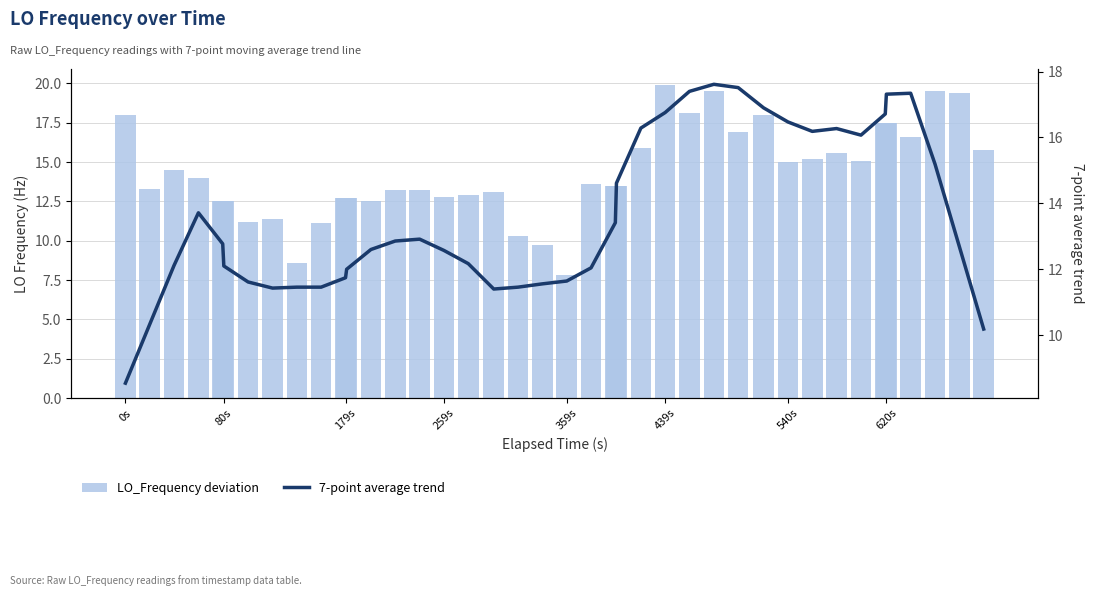

At how many categories does at least one series exceed 12?

33